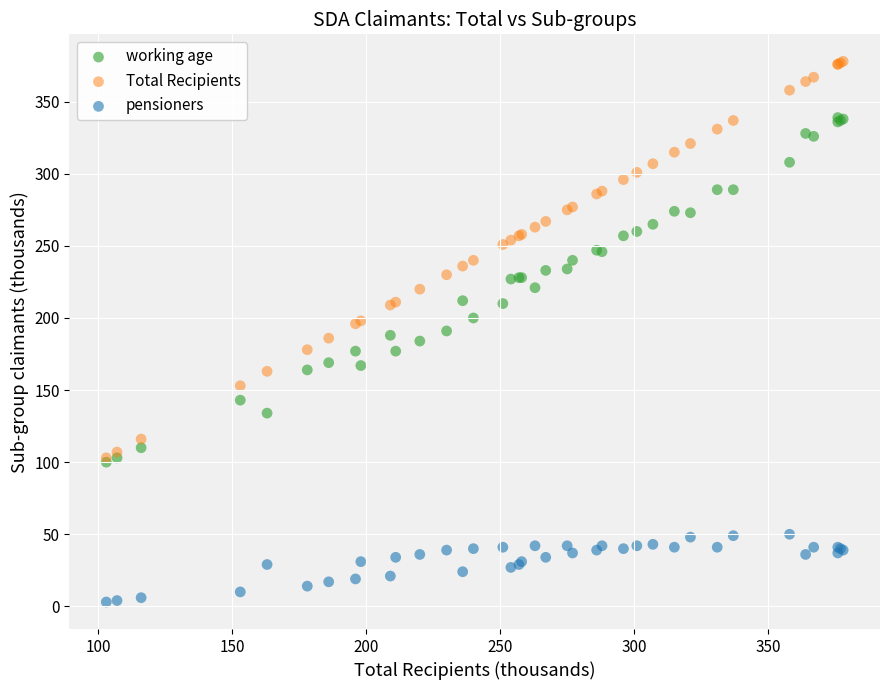

Which series contains the highest Y value?

Total Recipients